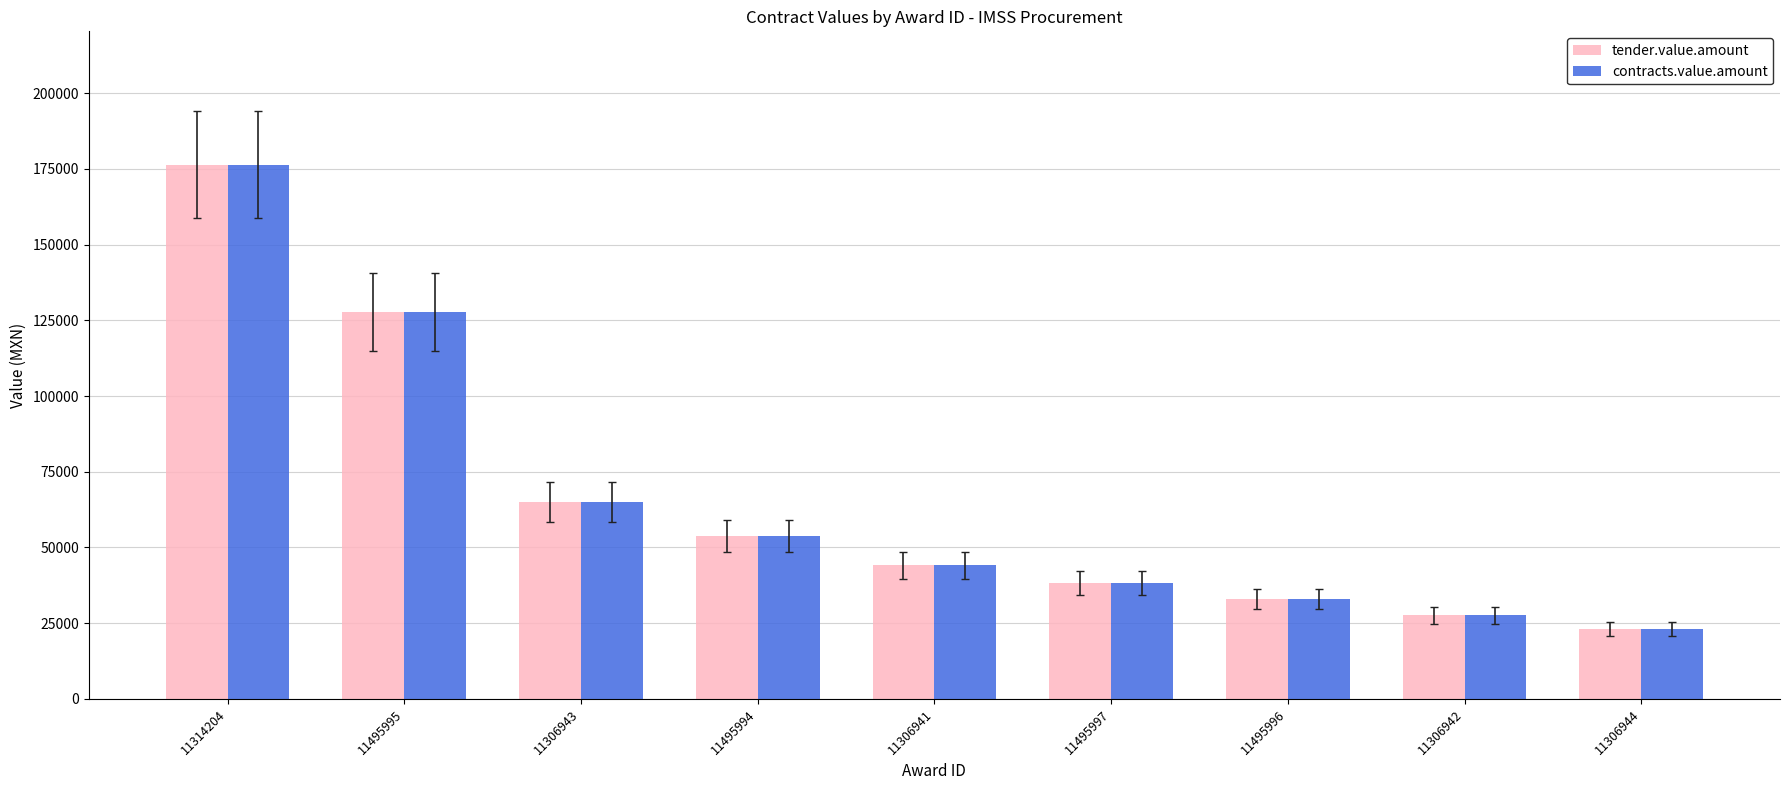

How many bars are there in each group?

2